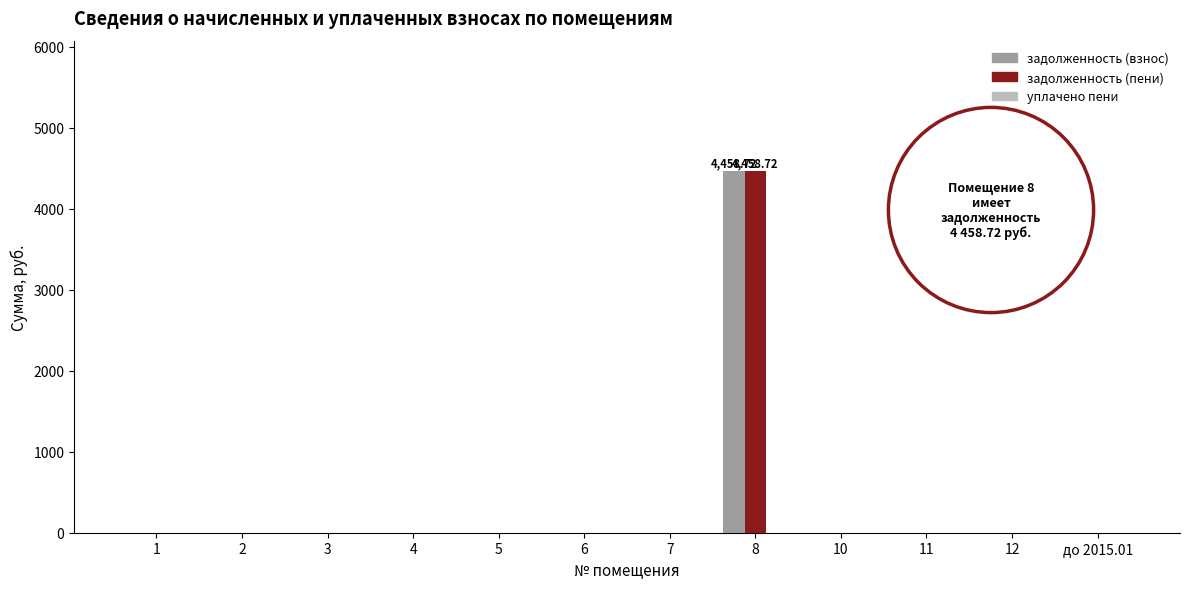

At which category is the sum across all series the highest?

8